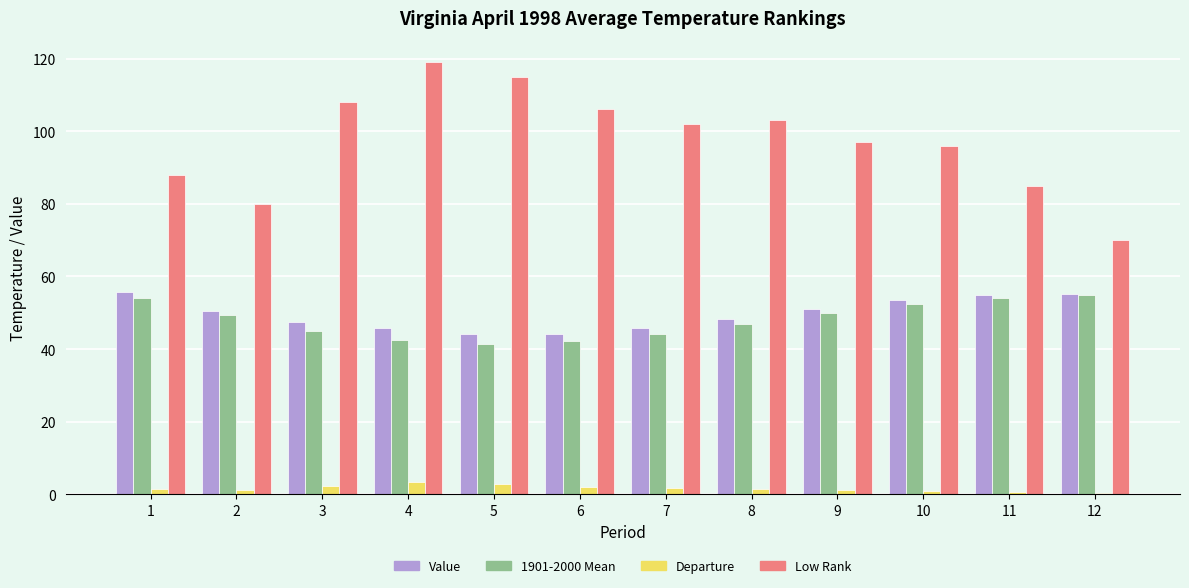

The 1901-2000 Mean series shows 12.8 at 1. True or false?

False